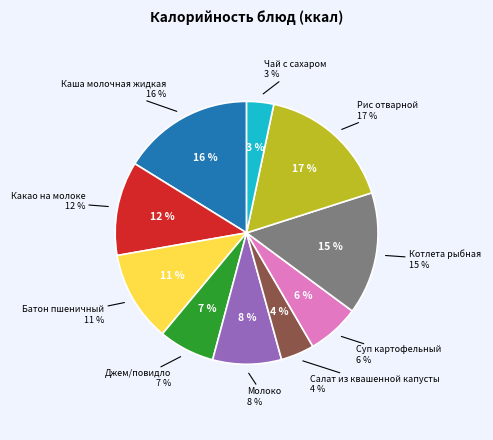

Is the sum of Батон пшеничный and Каша молочная жидкая greater than half?

No